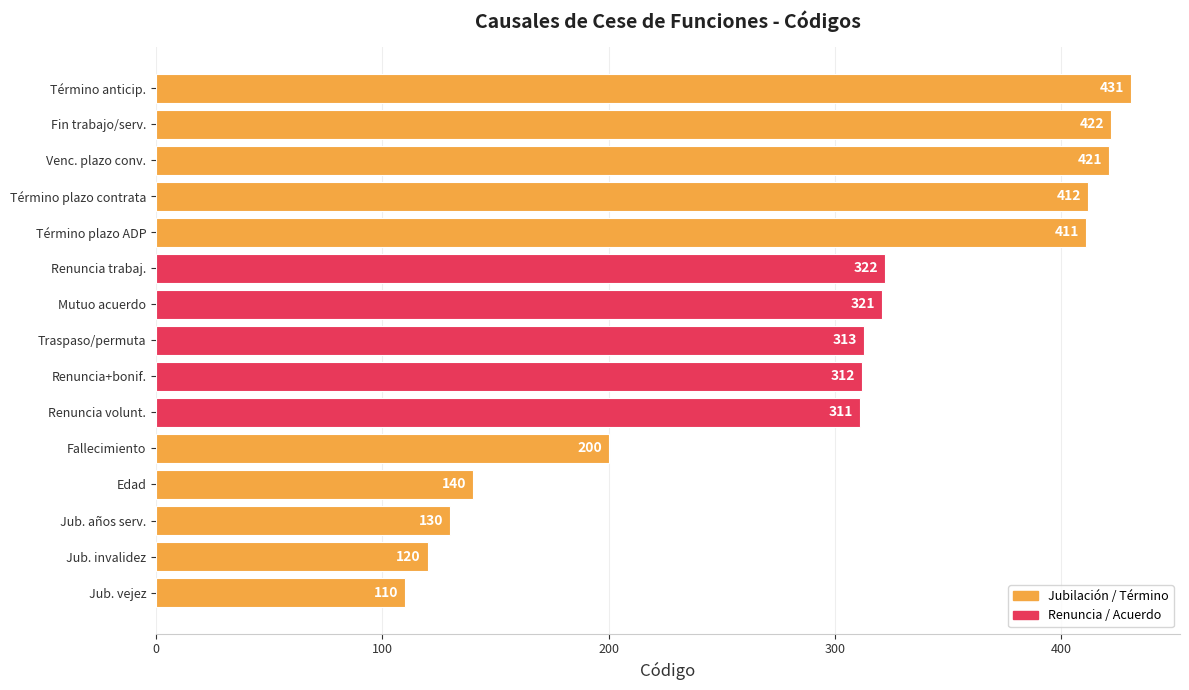

Which has a higher value, Edad or Renuncia+bonif.?

Renuncia+bonif.